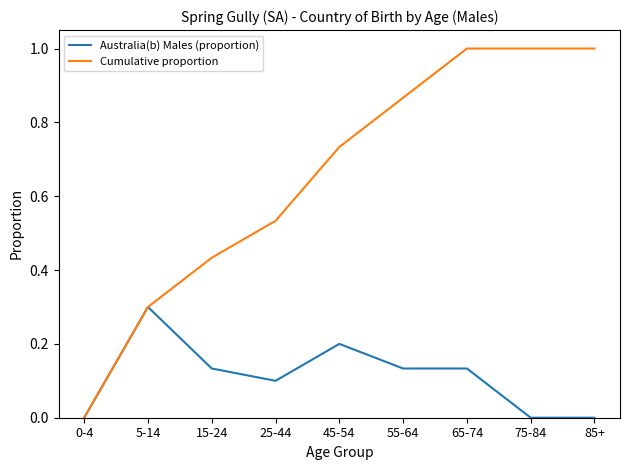

At which category is the sum across all series the highest?

65-74